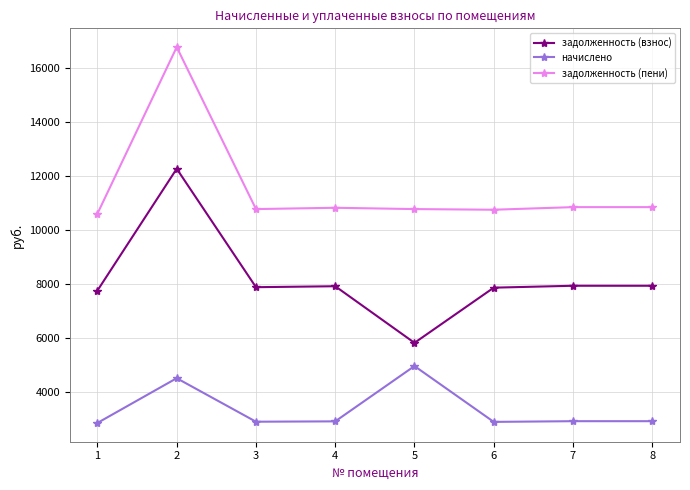

Is it true that начислено equals 2916.0 at 7?

True